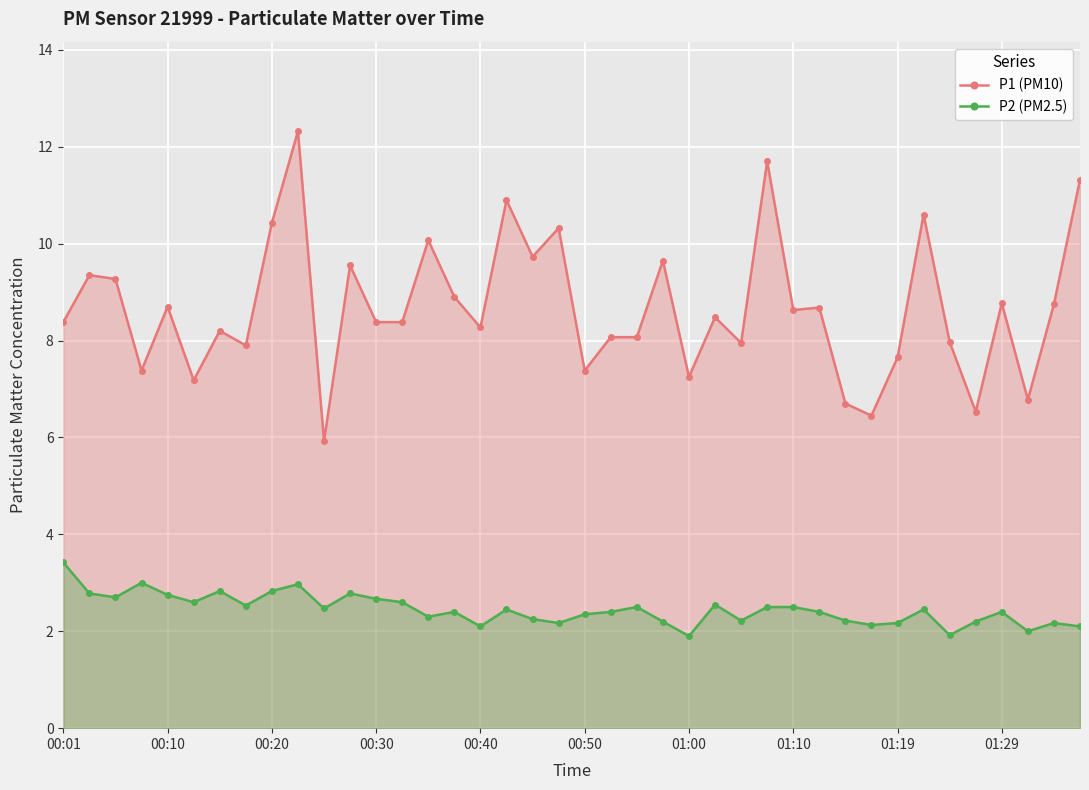

What is the minimum value for P1 (PM10)?

5.9